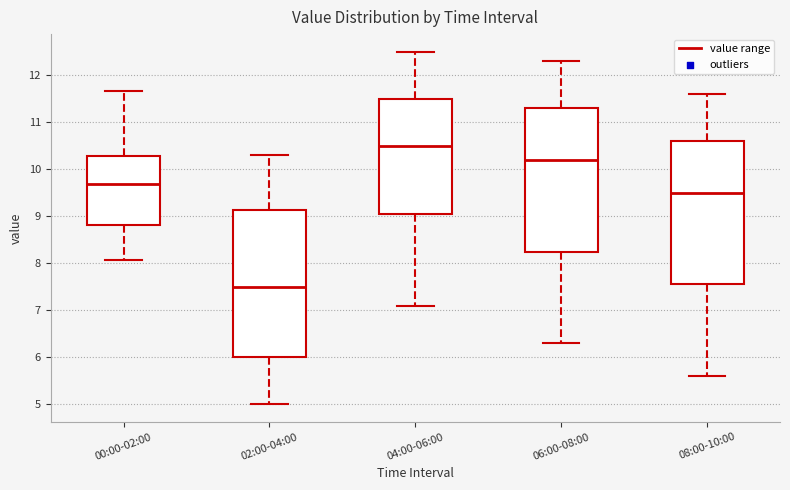

Which box has the highest median line?

04:00-06:00